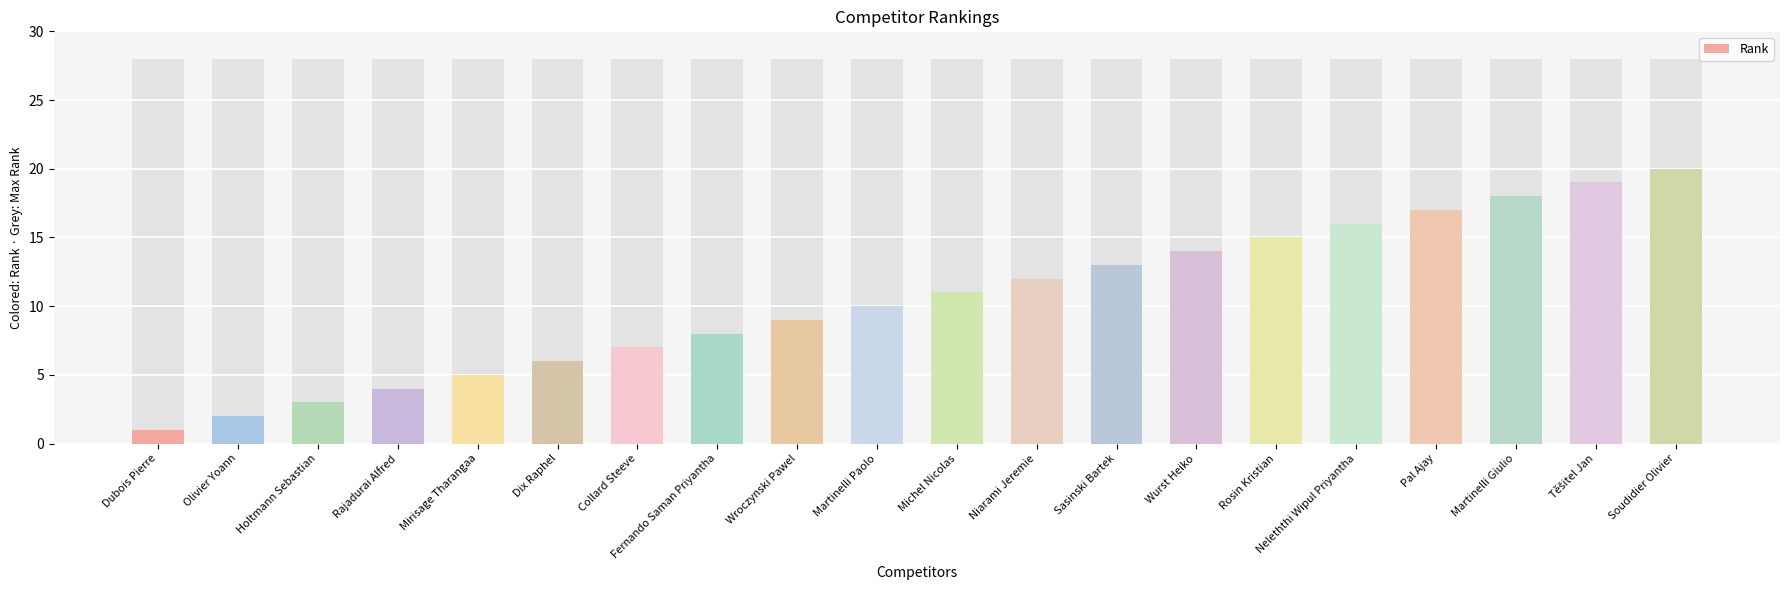

Reading left to right, extract all data points from this chart.

1	2	3	4	5	6	7	8	9	10	11	12	13	14	15	16	17	18	19	20